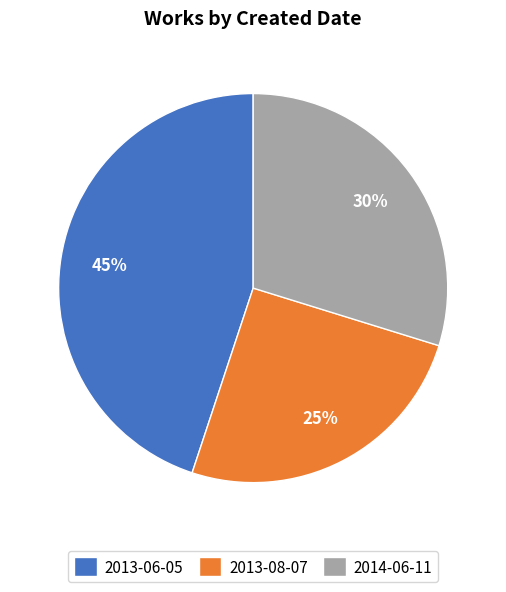

Does 2013-06-05 account for over 50% of the chart?

No